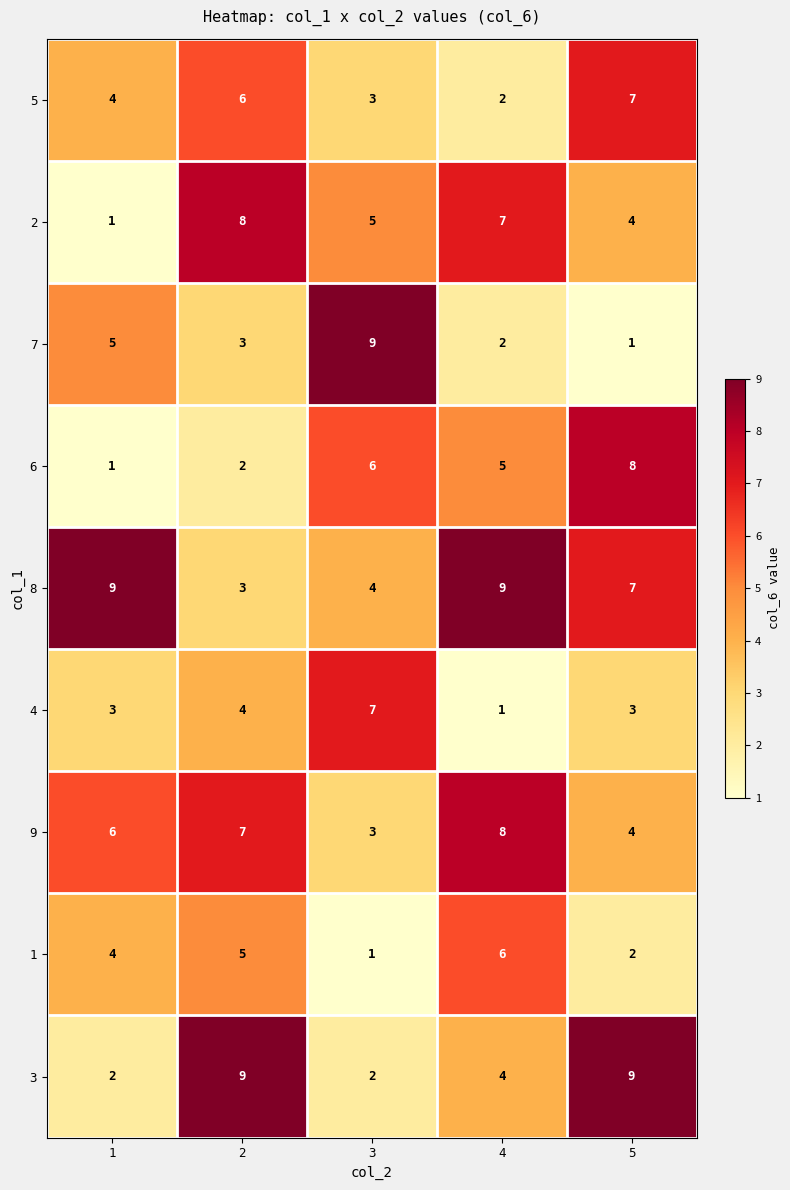

How many 4 values are between 3 and 4?

3